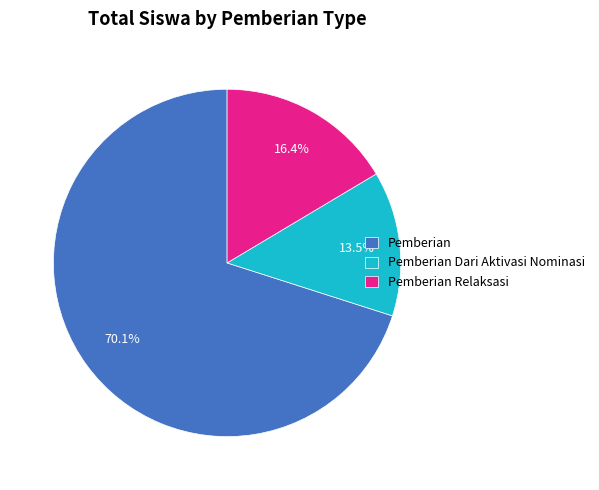

What is the ratio of the value at Pemberian Relaksasi to the value at Pemberian Dari Aktivasi Nominasi?

1.2